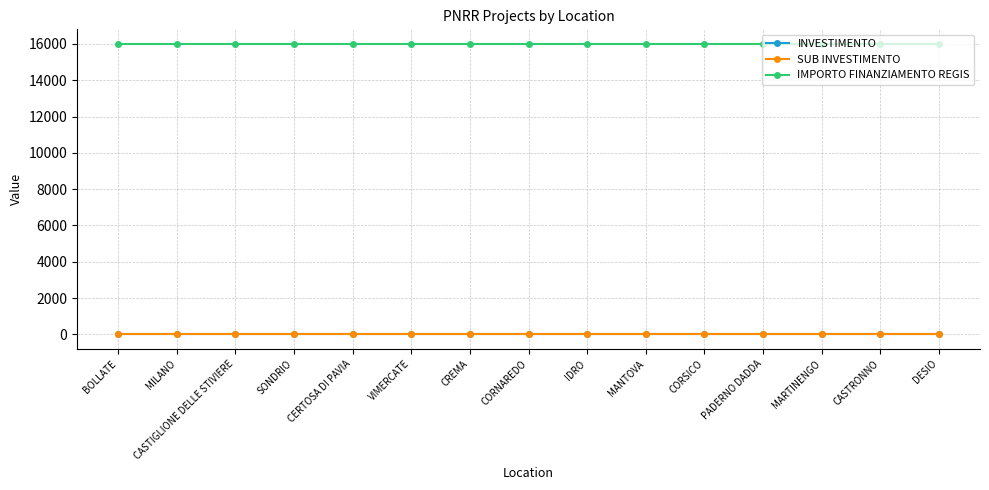

Reading left to right, list all the values displayed in this chart.

INVESTIMENTO: 3.2	3.2	3.2	3.2	3.2	3.2	3.2	3.2	3.2	3.2	3.2	3.2	3.2	3.2	3.2
SUB INVESTIMENTO: 3.2	3.2	3.2	3.2	3.2	3.2	3.2	3.2	3.2	3.2	3.2	3.2	3.2	3.2	3.2
IMPORTO FINANZIAMENTO REGIS: 16000.0	16000.0	16000.0	16000.0	16000.0	16000.0	16000.0	16000.0	16000.0	16000.0	16000.0	16000.0	16000.0	16000.0	16000.0